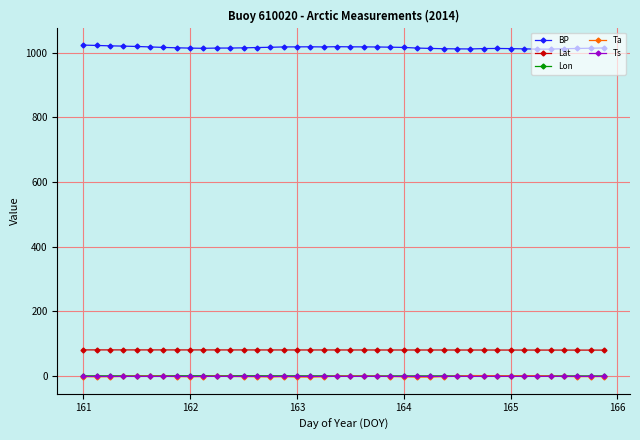

True or false: Lon and BP intersect in this chart.

False